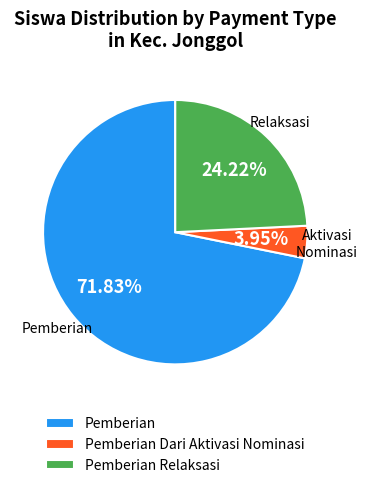

Is the sum of Pemberian Relaksasi and Pemberian greater than half?

Yes